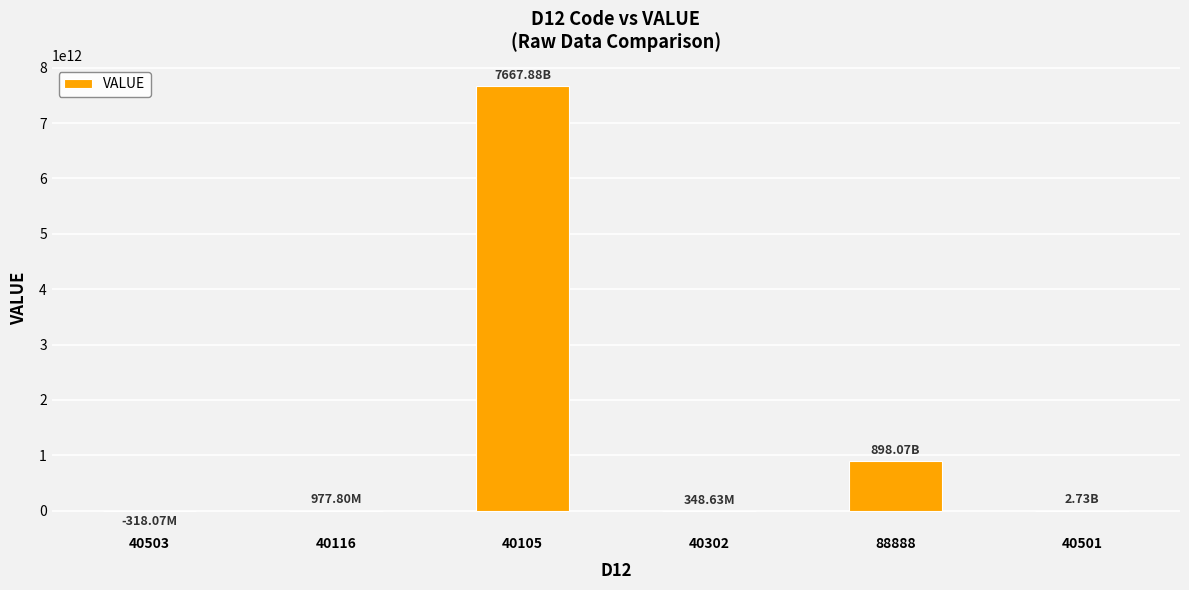

Which has a higher value, 88888 or 40503?

88888